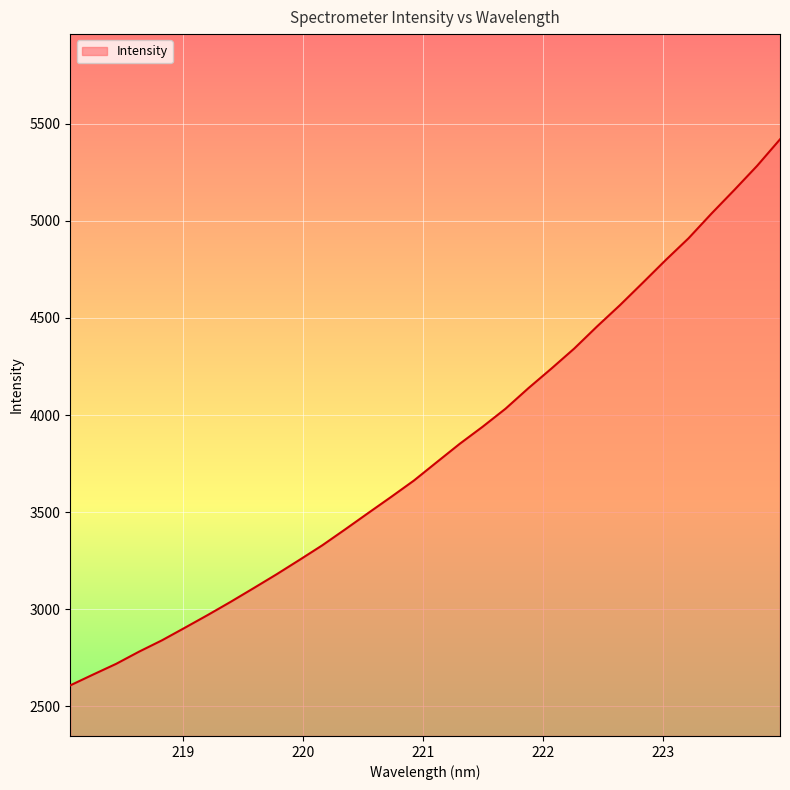

Count the number of data series in this chart.

1